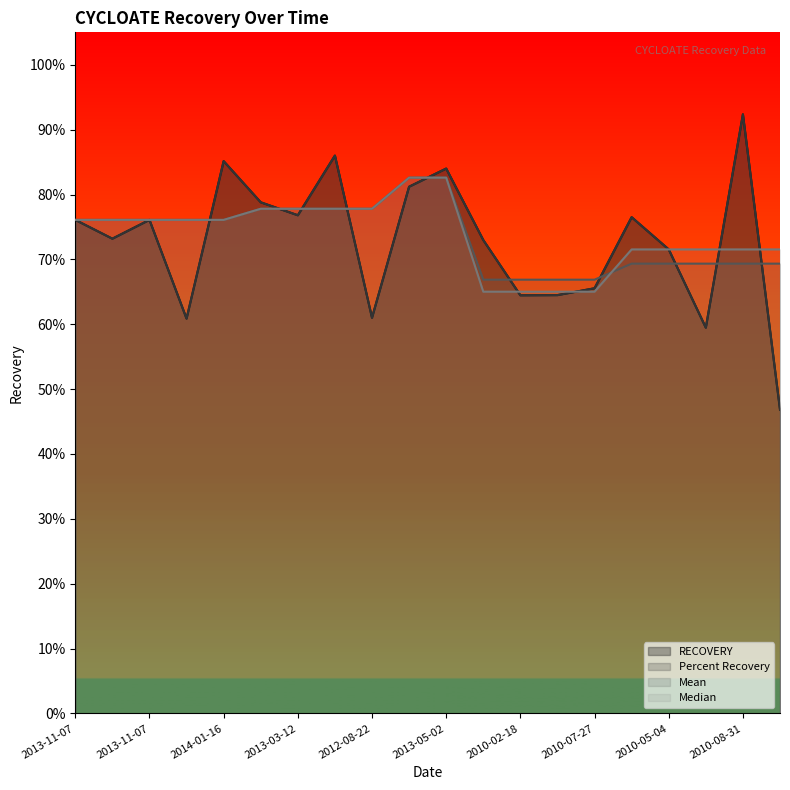

How many categories are shown in the chart?

20